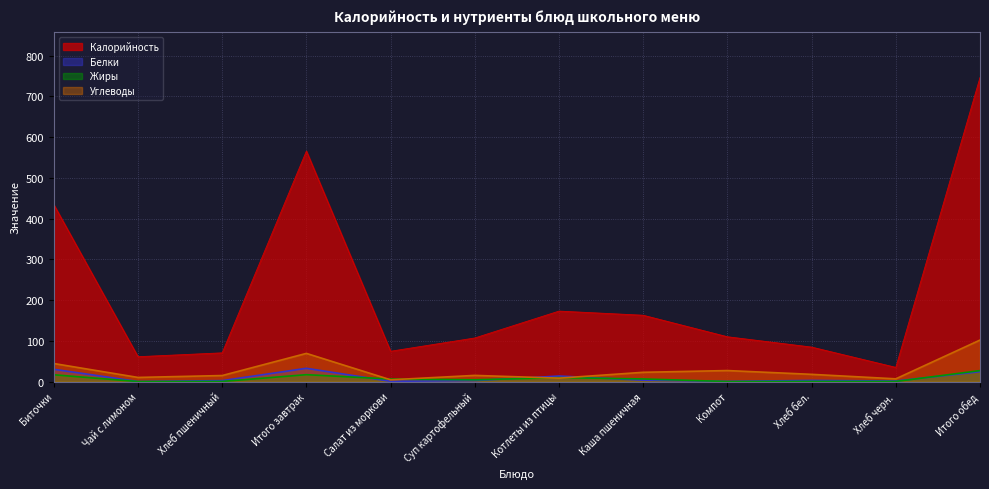

What is the sum of the Белки values at Салат из моркови and Суп картофельный?

2.8